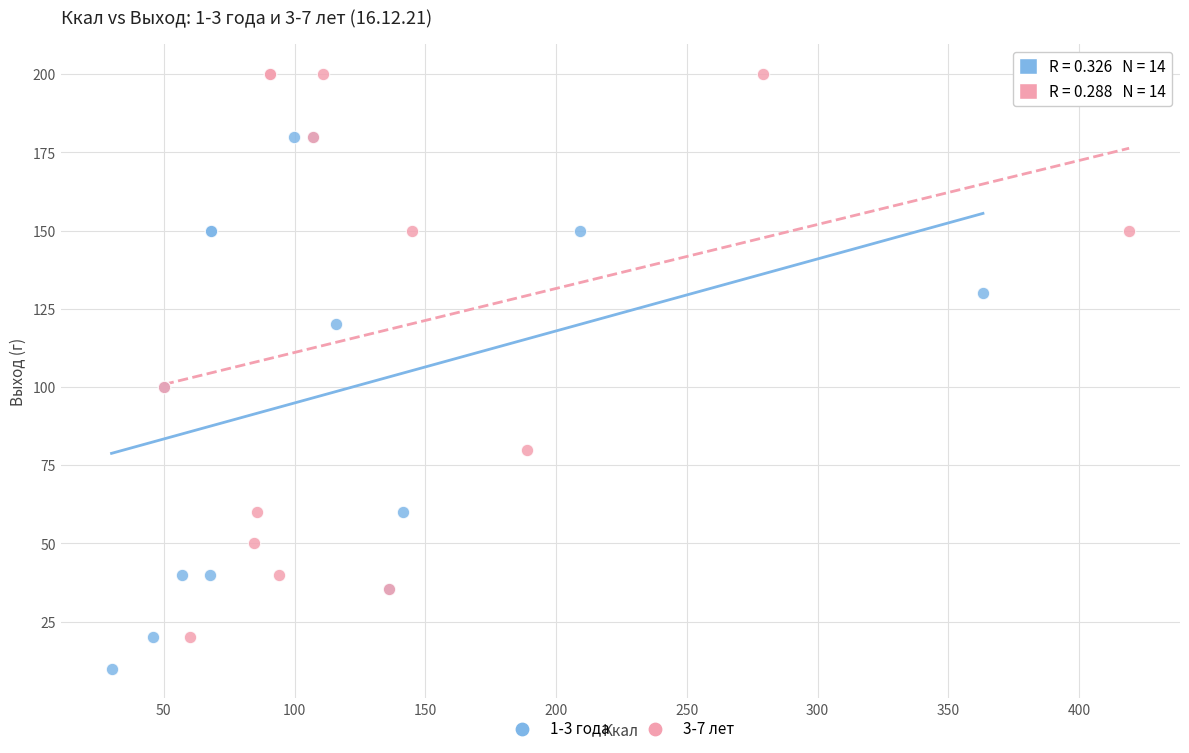

What are all the series names shown in the legend?

1-3 года, 3-7 лет